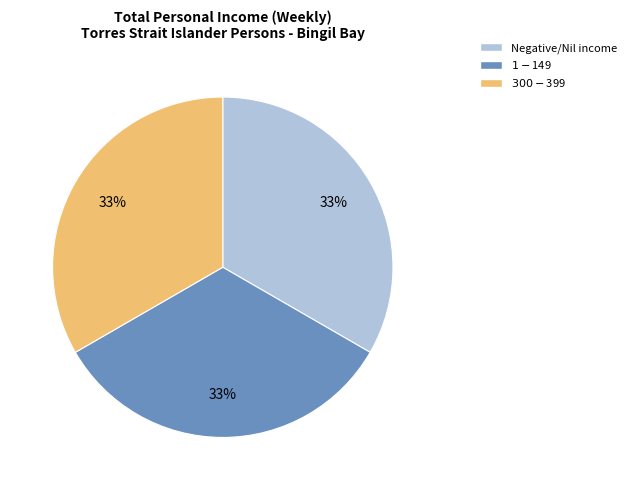

To the nearest percent, what is the difference between the largest and smallest slice percentages?

0%